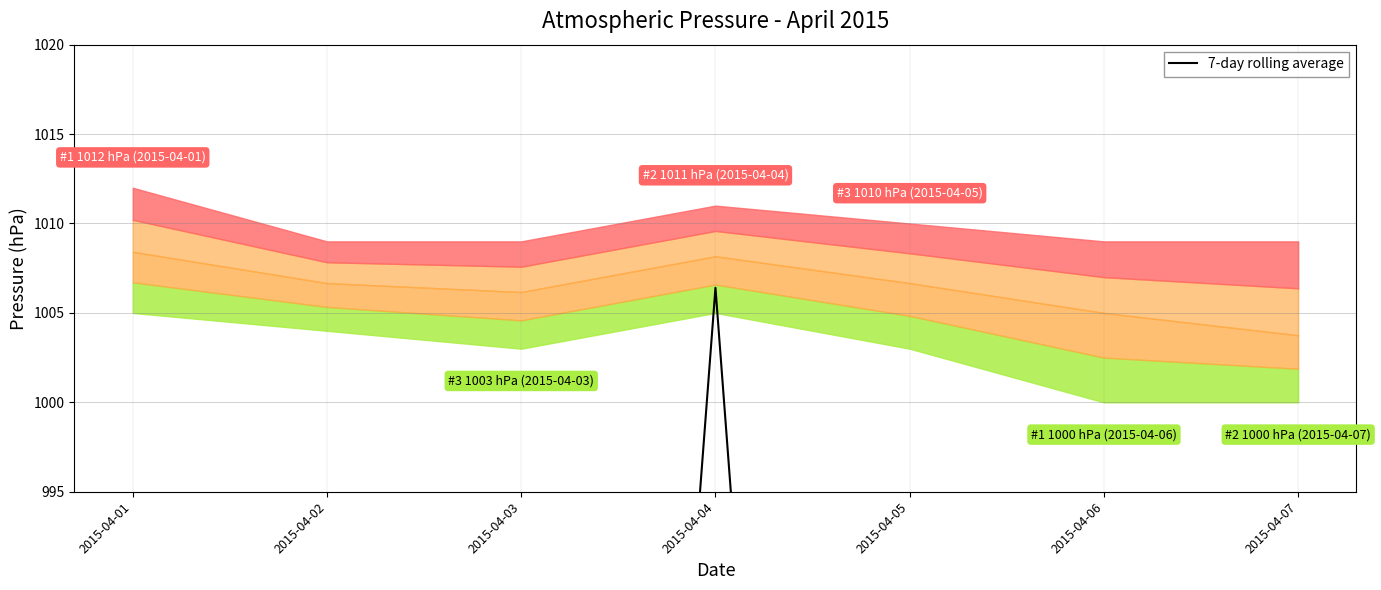

List the labels in order of value, smallest first.

2015-04-07, 2015-04-01, 2015-04-06, 2015-04-02, 2015-04-05, 2015-04-03, 2015-04-04